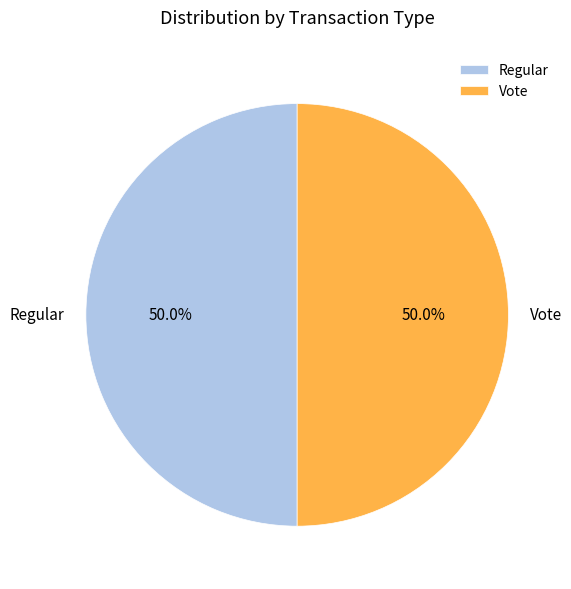

Combined, what portion of the pie is Regular and Vote?

100.0%